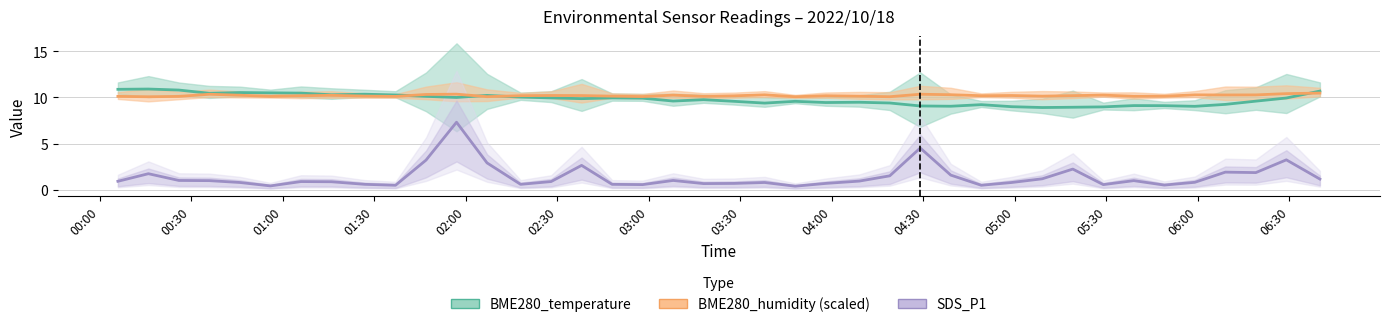

What is the difference between the BME280_temperature values at 06:30 and 01:00?

0.8